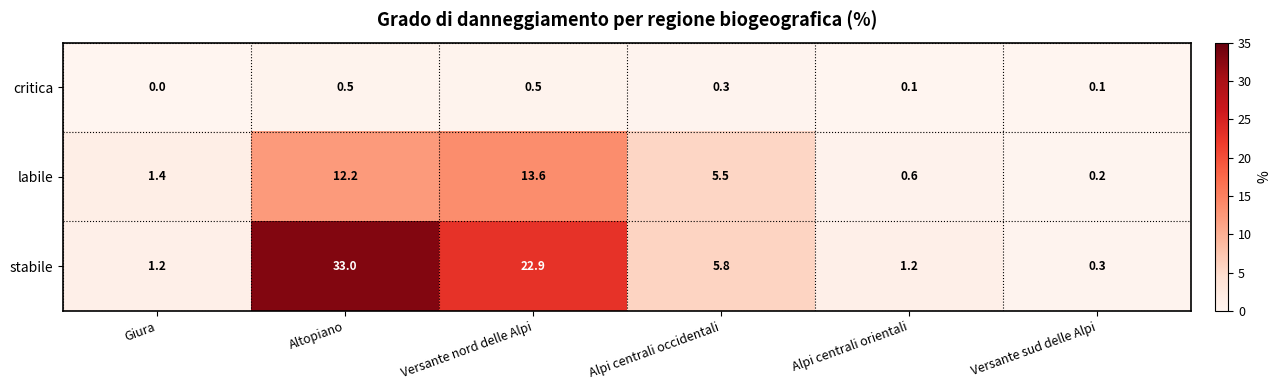

List the series in order of their overall mean, highest first.

stabile, labile, critica